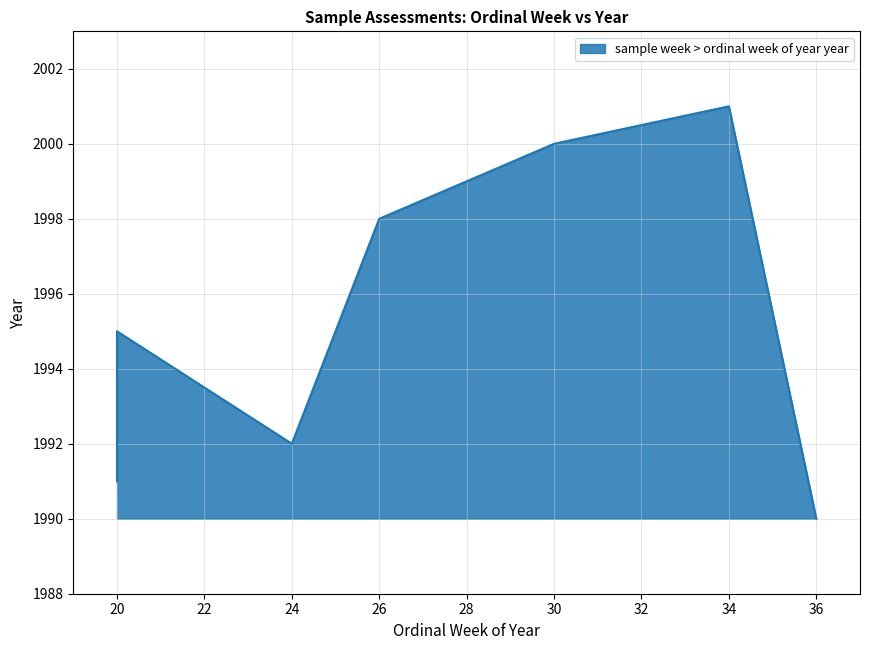

Which category has the highest value across all series?

34